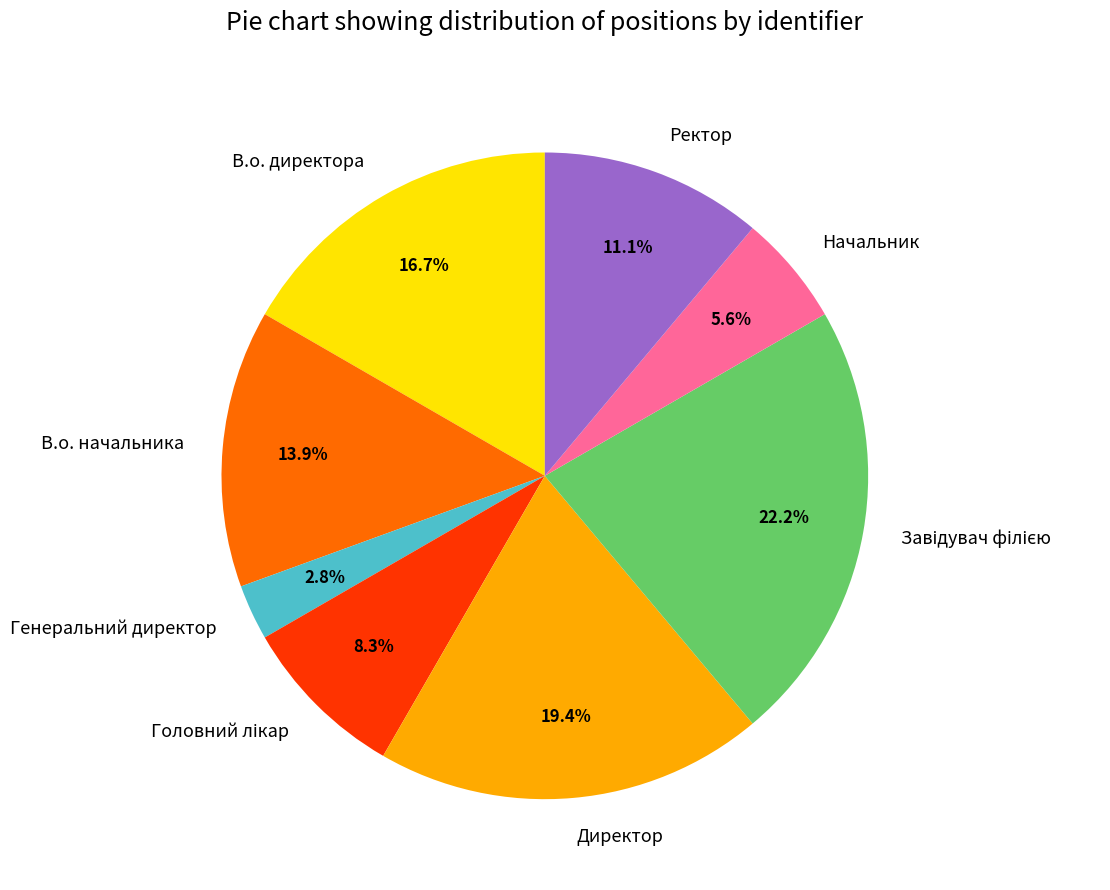

To the nearest percent, what portion does В.о. начальника represent?

14%